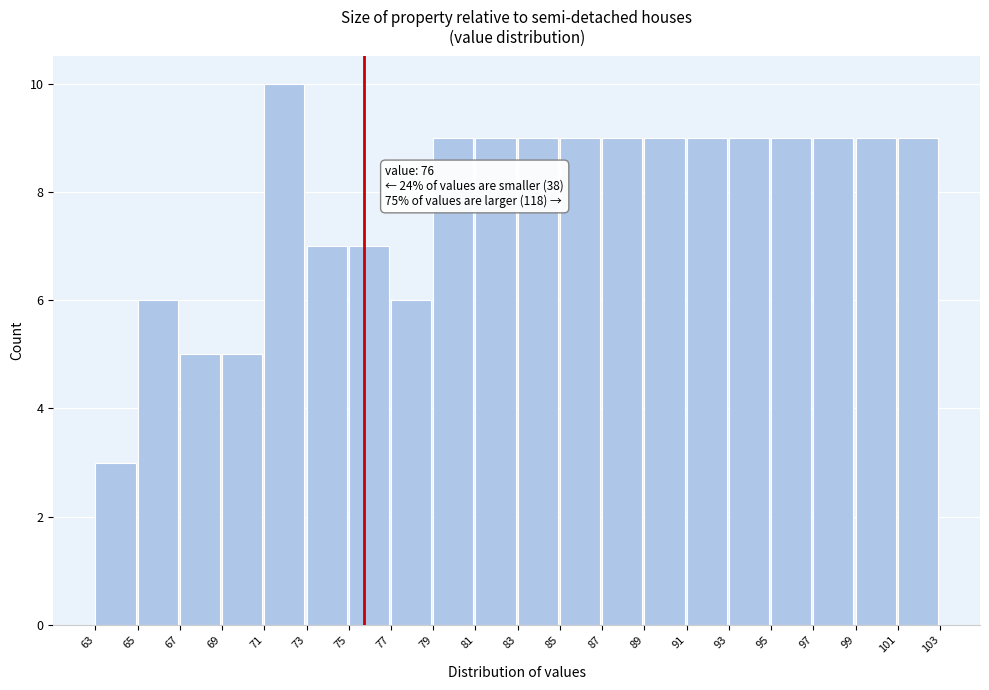

Which range on the x-axis has the tallest bar?

71 to 73